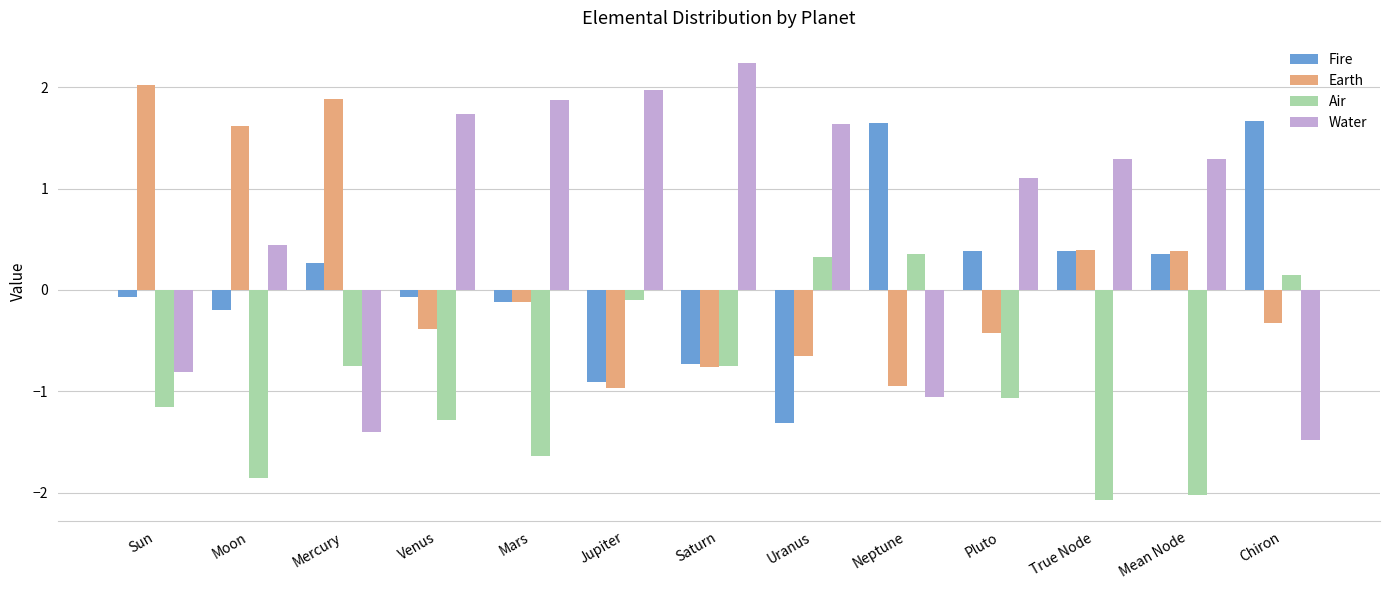

What is the difference between the highest and lowest values at Pluto?

2.2